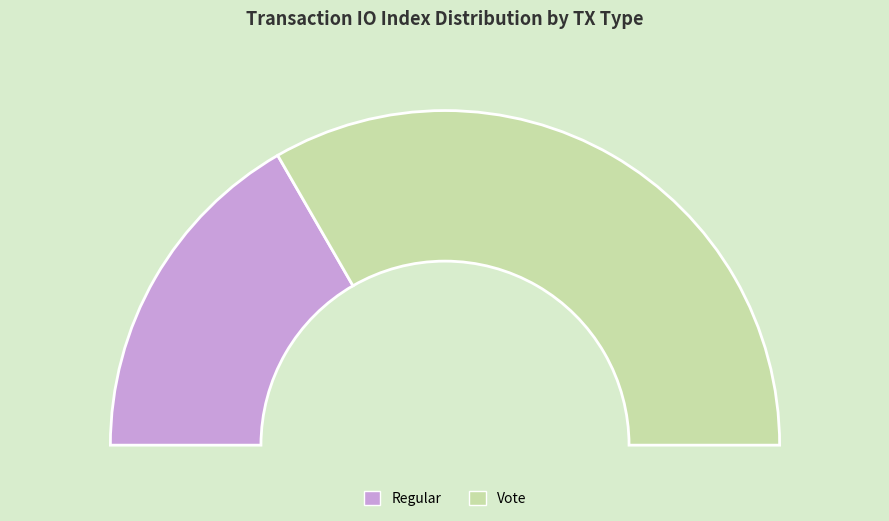

What portion of the pie excludes Regular?

66.7%